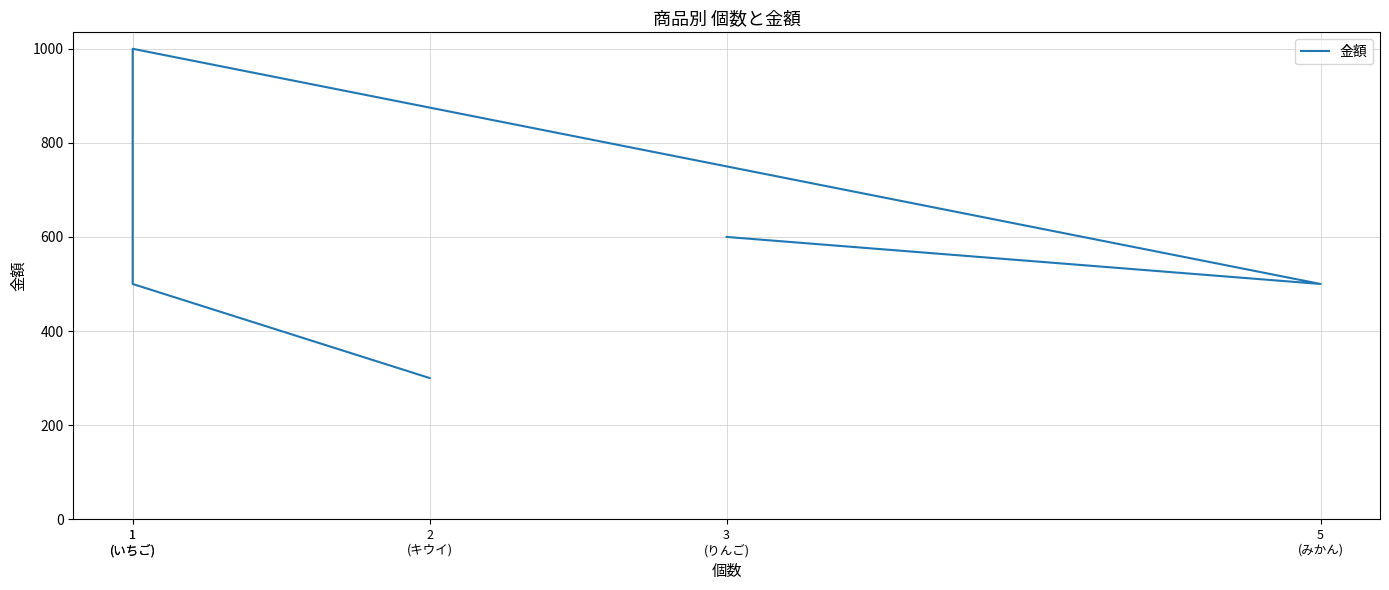

Where is the first local maximum?

1
(いちご)